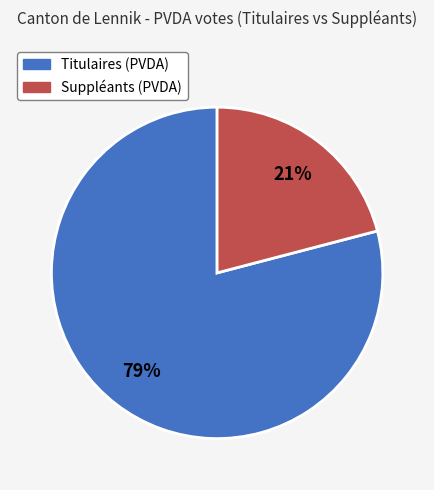

To the nearest percent, what percentage of the pie is Suppléants (PVDA)?

21%